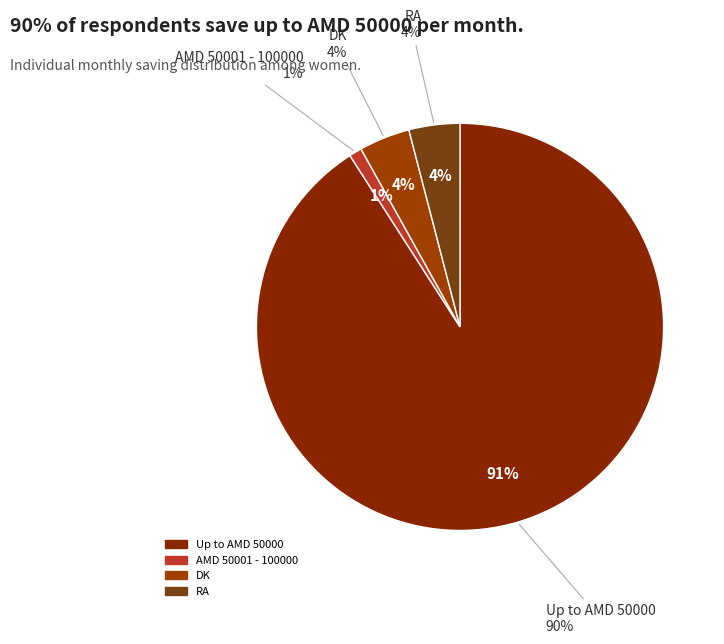

Count the number of slices in the pie.

7